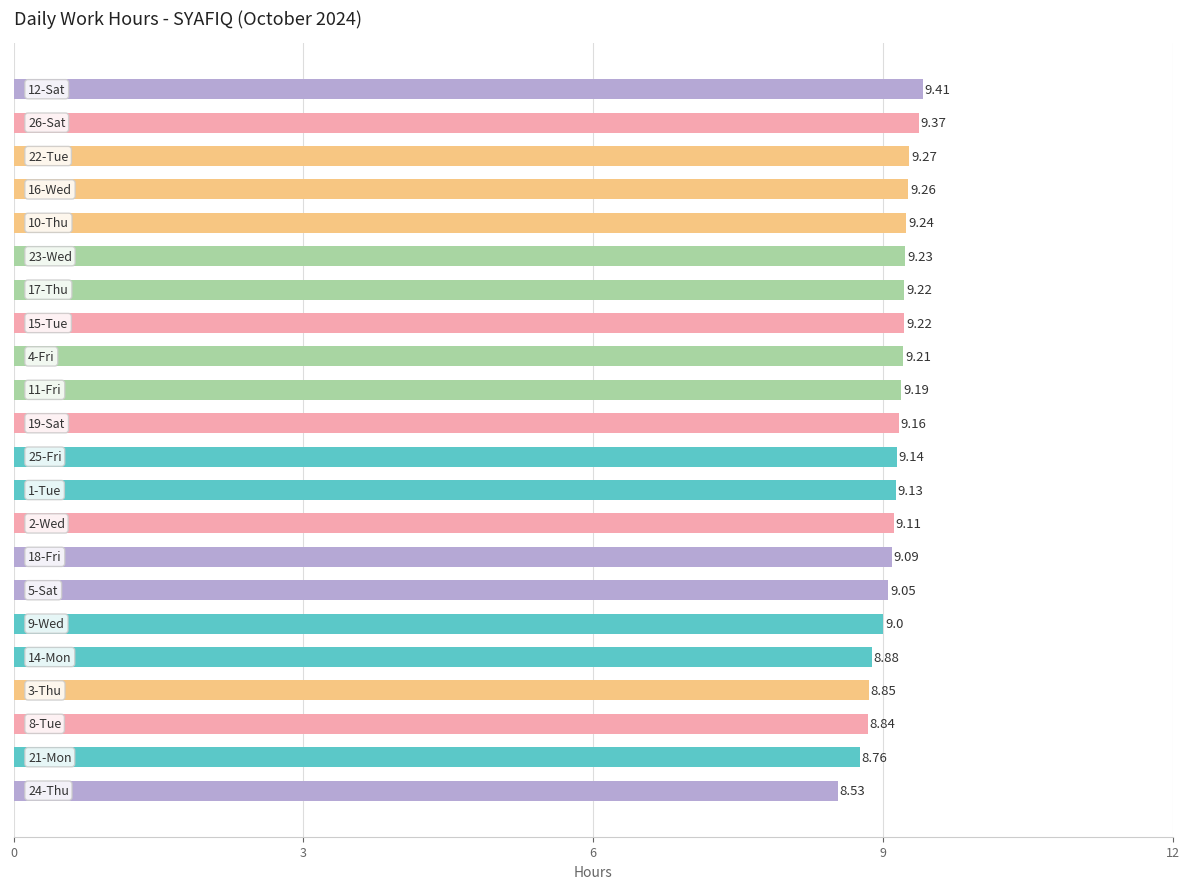

What is the sum of all values?

200.2